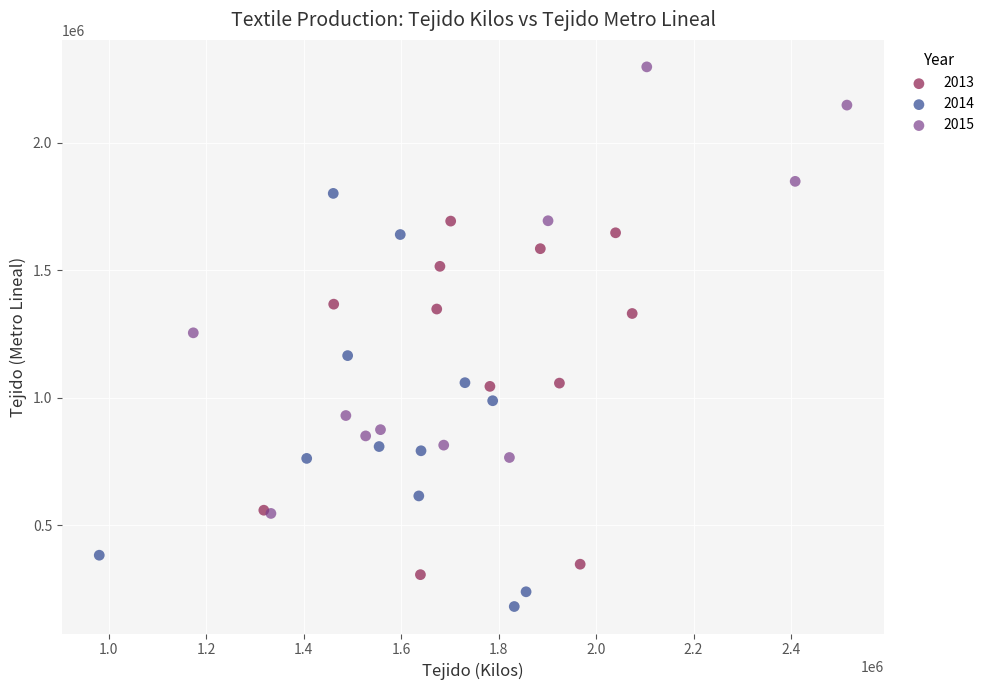

Which series contains the lowest Y value?

2014